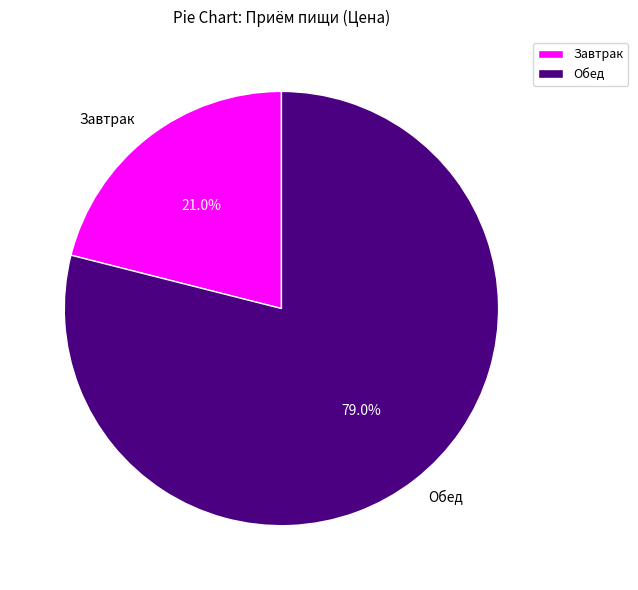

To the nearest percent, what is the difference between the Обед and Завтрак slice percentages?

58%